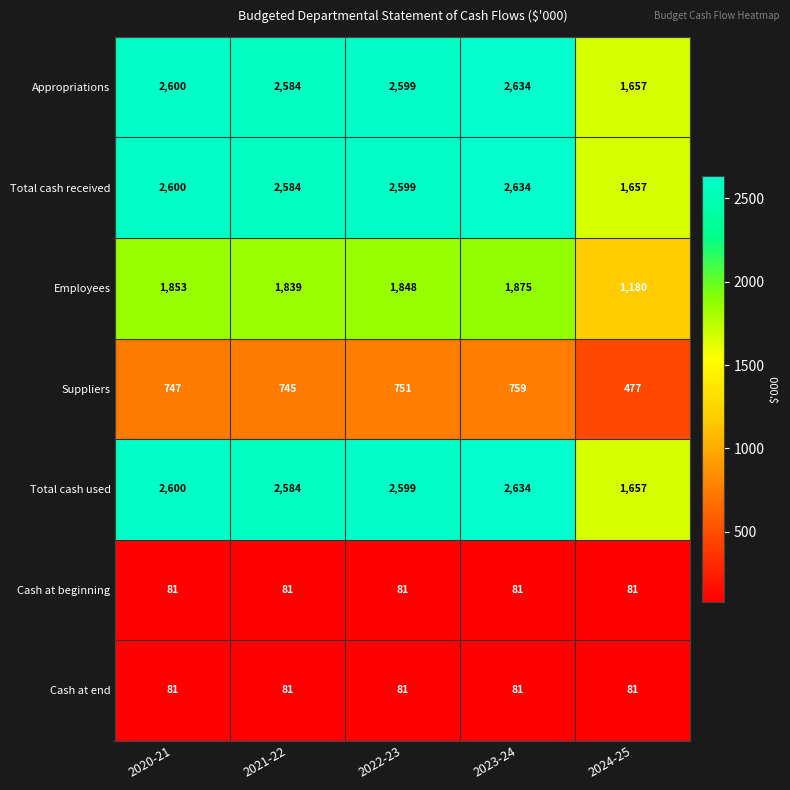

What is the difference between the maximum and minimum values in the Total cash received series?

977